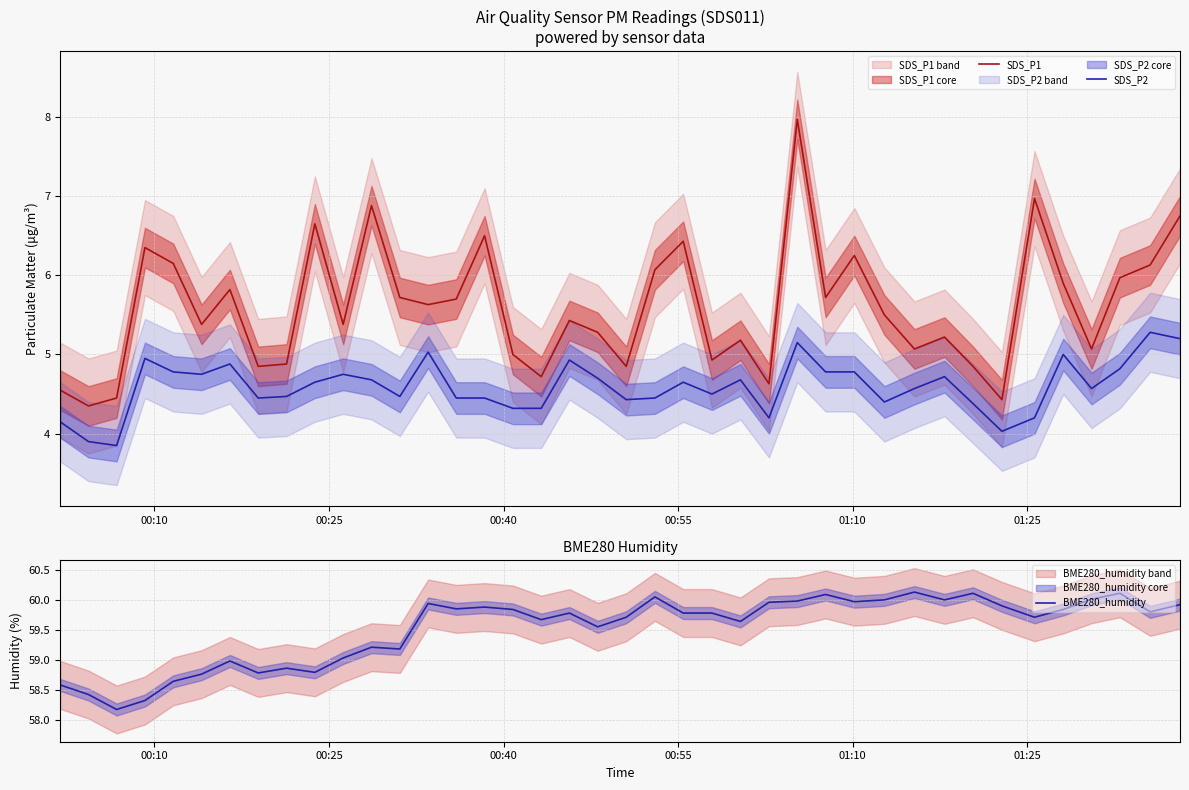

True or false: SDS_P1 and SDS_P2 intersect in this chart.

False